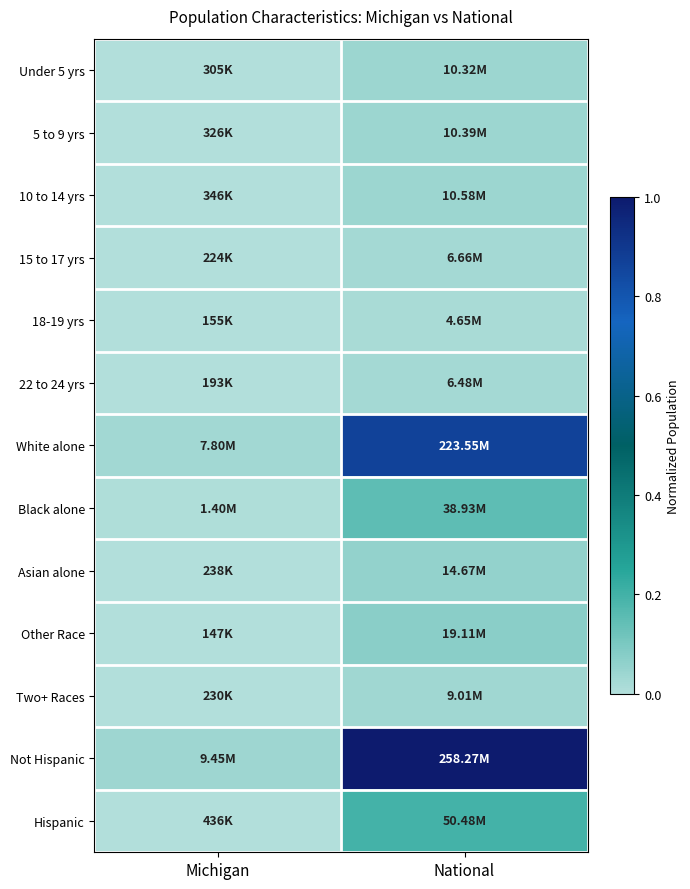

Reading left to right, extract all data points from this chart.

Under 5 yrs: Michigan=0.0	National=0.0
5 to 9 yrs: Michigan=0.0	National=0.0
10 to 14 yrs: Michigan=0.0	National=0.0
15 to 17 yrs: Michigan=0.0	National=0.0
18-19 yrs: Michigan=0.0	National=0.0
22 to 24 yrs: Michigan=0.0	National=0.0
White alone: Michigan=0.0	National=0.9
Black alone: Michigan=0.0	National=0.2
Asian alone: Michigan=0.0	National=0.1
Other Race: Michigan=0.0	National=0.1
Two+ Races: Michigan=0.0	National=0.0
Not Hispanic: Michigan=0.0	National=1.0
Hispanic: Michigan=0.0	National=0.2